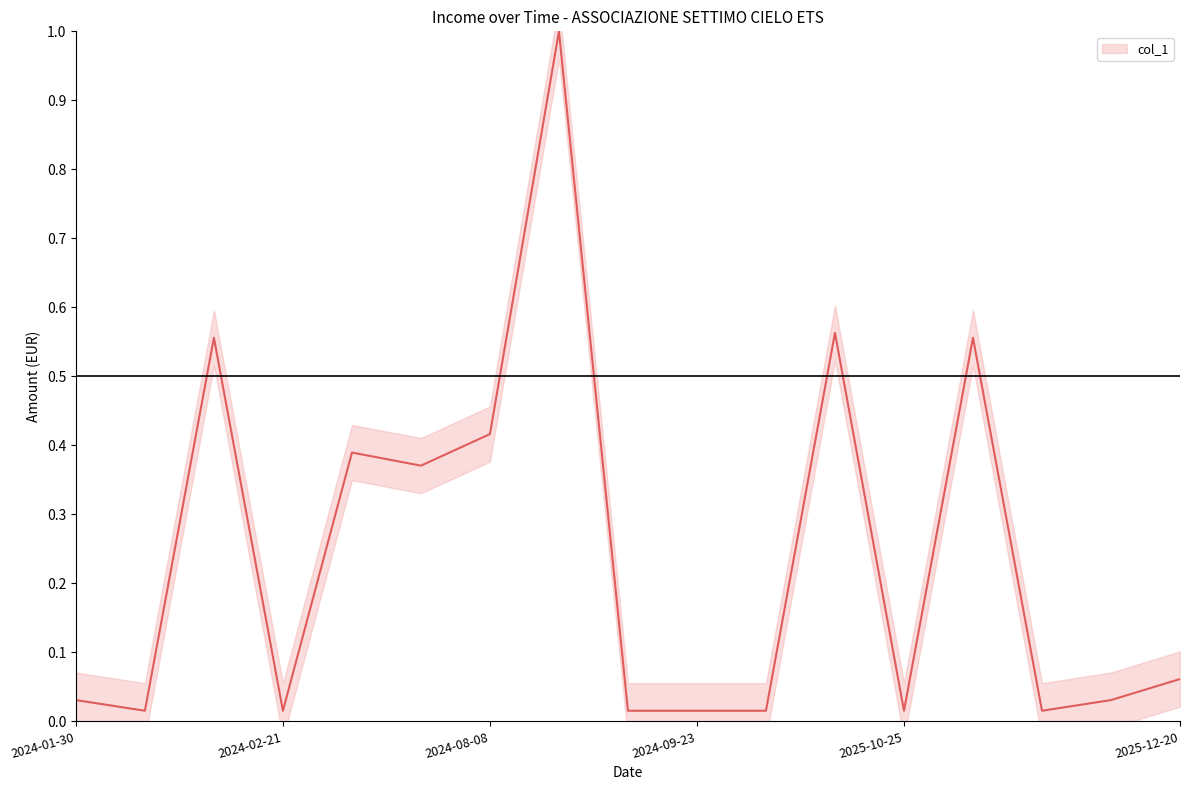

Is this an area chart (filled region under the line)?

No